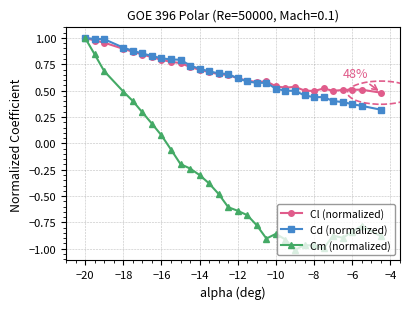

Which series has the widest spread of values?

Cm (normalized)